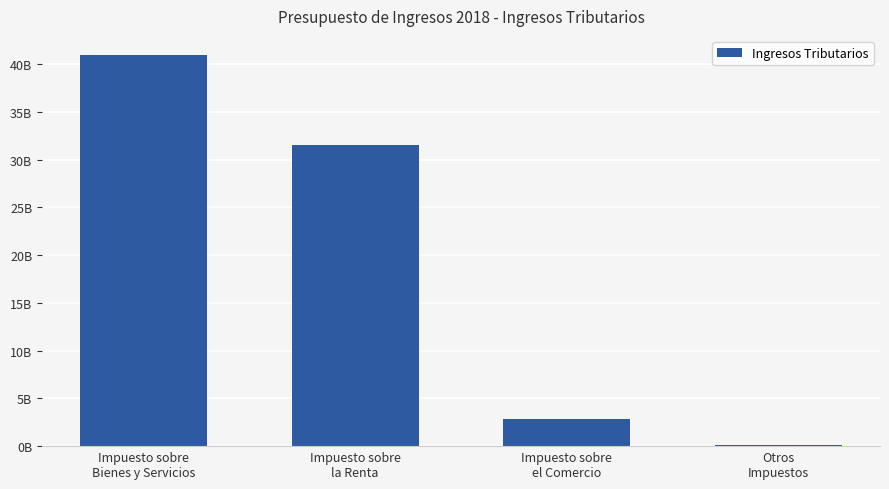

List the labels in order of value, largest first.

Impuesto sobre
Bienes y Servicios, Impuesto sobre
la Renta, Impuesto sobre
el Comercio, Otros
Impuestos